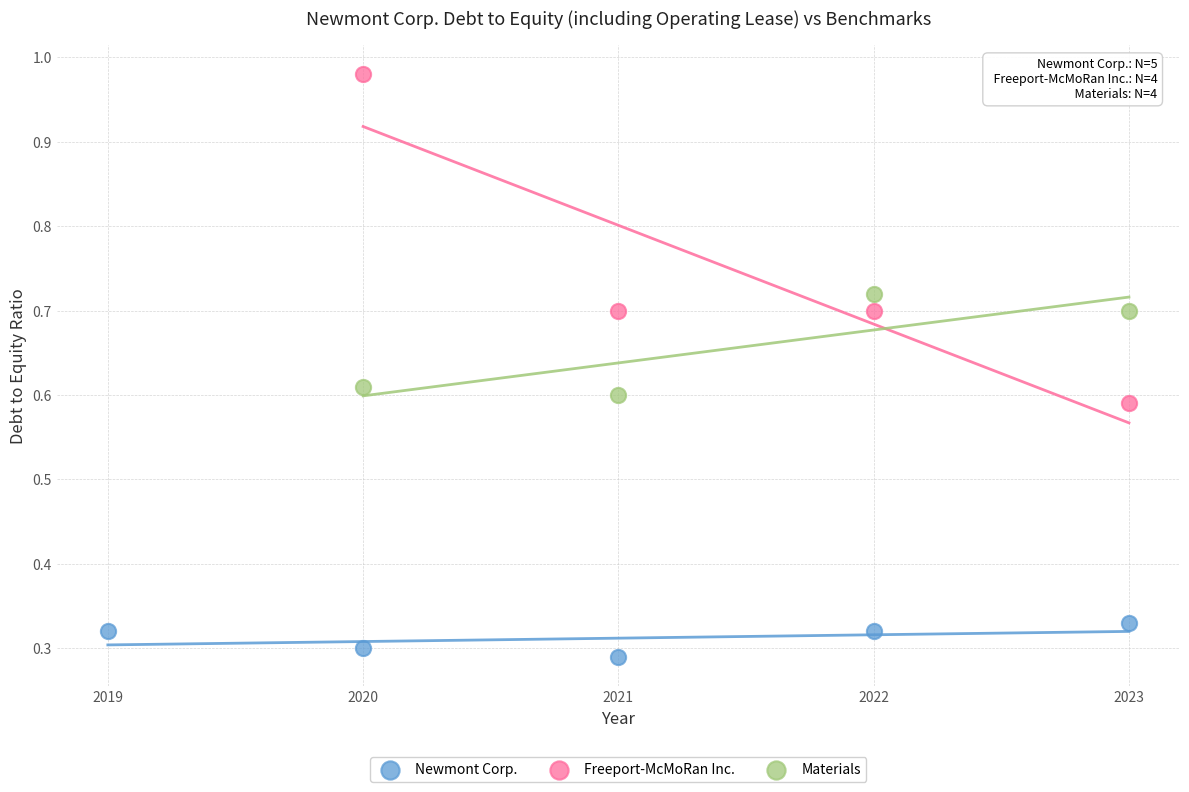

Which series has the largest Y range (max minus min)?

Freeport-McMoRan Inc.